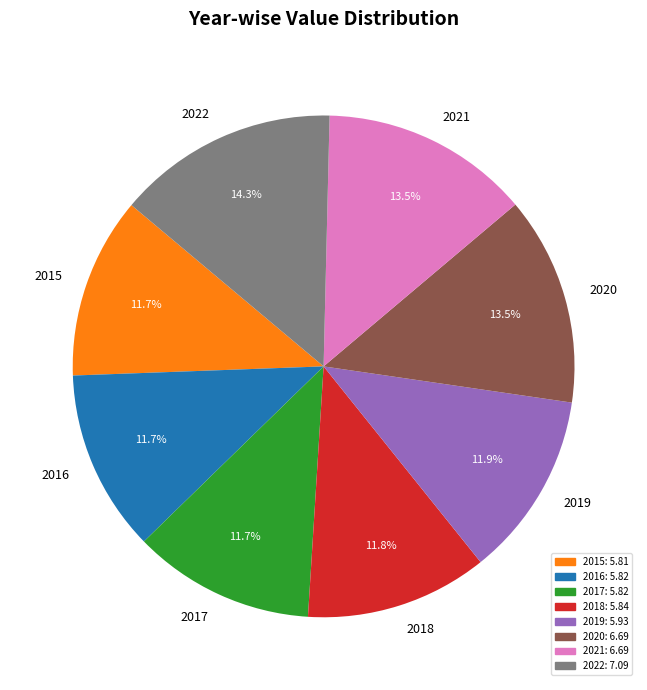

What percentage is the 2018 slice, to the nearest percent?

12%